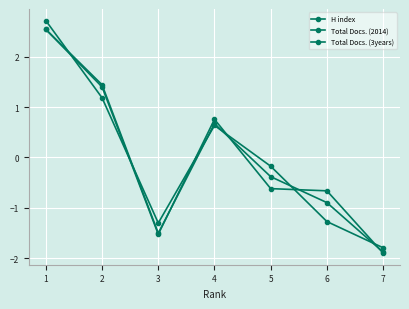

List the series in order of their peak value, lowest first.

Total Docs. (3years), Total Docs. (2014), H index